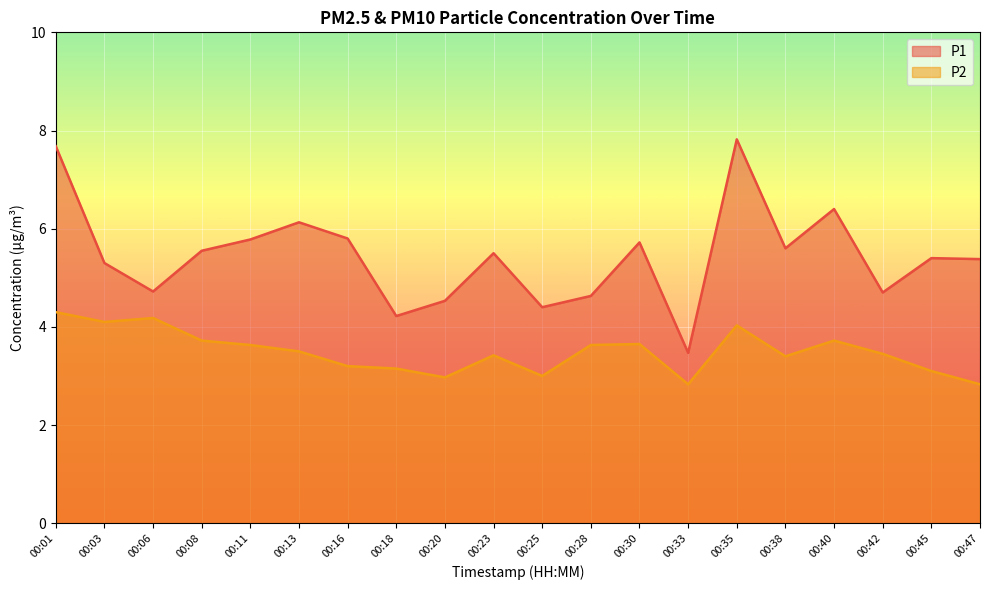

Reading left to right, transcribe all the data shown in this chart.

P1: 00:01=7.7	00:03=5.3	00:06=4.7	00:08=5.5	00:11=5.8	00:13=6.1	00:16=5.8	00:18=4.2	00:20=4.5	00:23=5.5	00:25=4.4	00:28=4.6	00:30=5.7	00:33=3.5	00:35=7.8	00:38=5.6	00:40=6.4	00:42=4.7	00:45=5.4	00:47=5.4
P2: 00:01=4.3	00:03=4.1	00:06=4.2	00:08=3.7	00:11=3.6	00:13=3.5	00:16=3.2	00:18=3.1	00:20=3.0	00:23=3.4	00:25=3.0	00:28=3.6	00:30=3.6	00:33=2.8	00:35=4.0	00:38=3.4	00:40=3.7	00:42=3.5	00:45=3.1	00:47=2.8